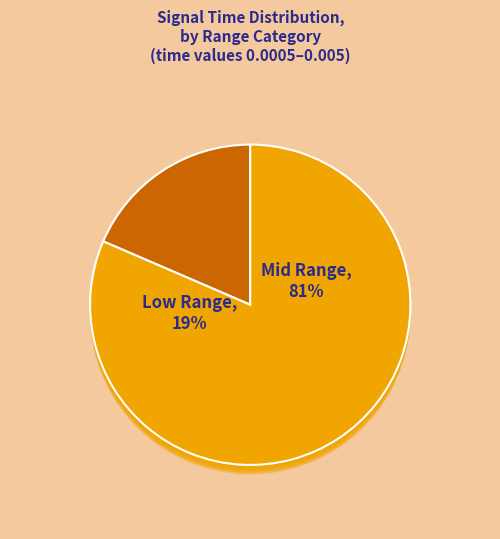

Which slice is the smallest?

0.0005